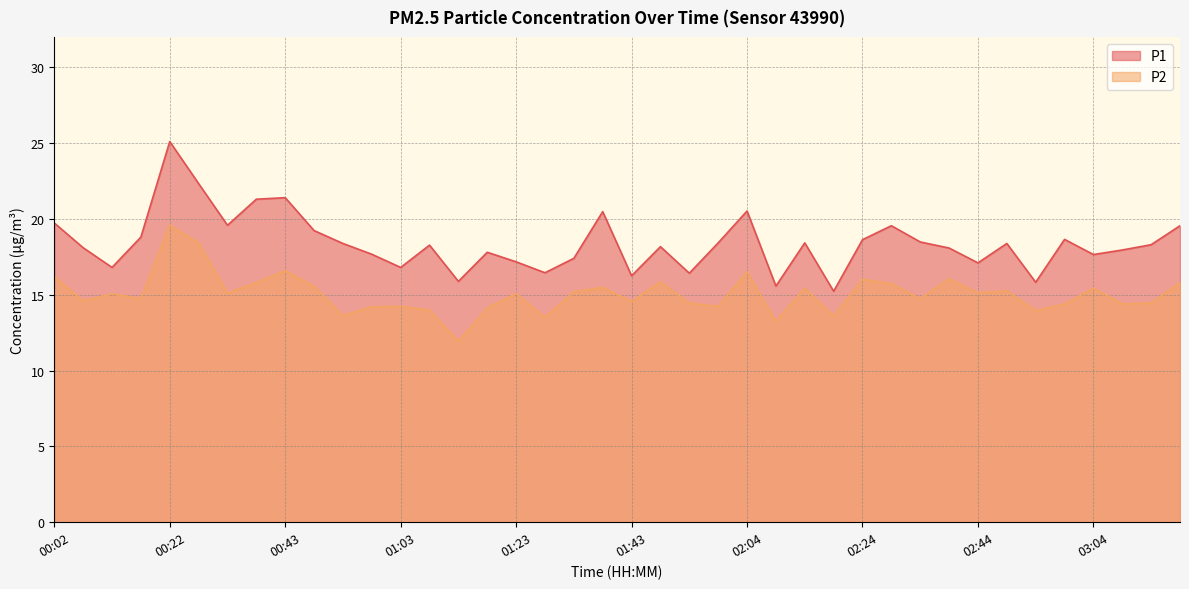

Rank the series by their average value, from lowest to highest.

P2, P1